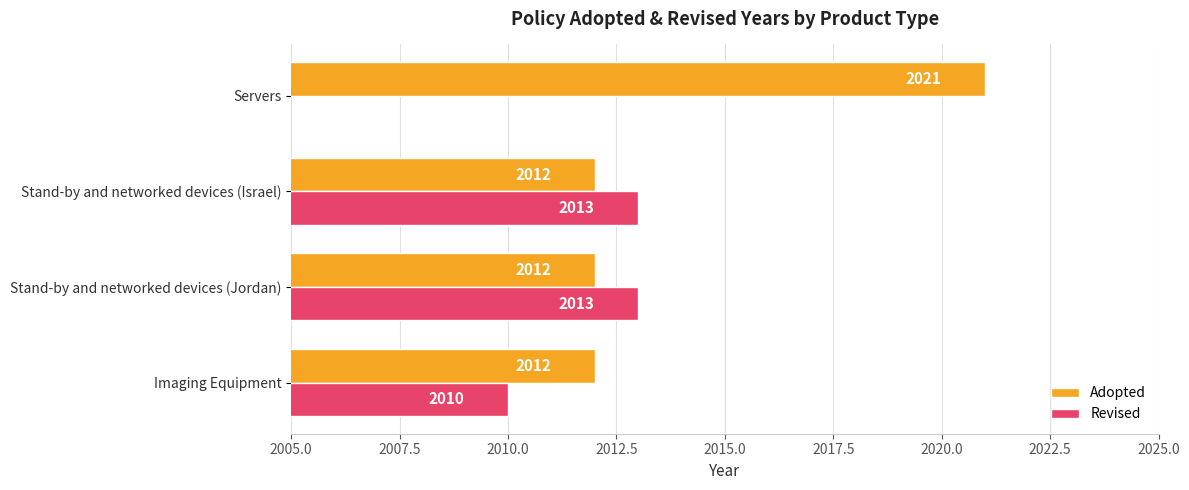

Count the Adopted values in the range 2012 to 2021.

4